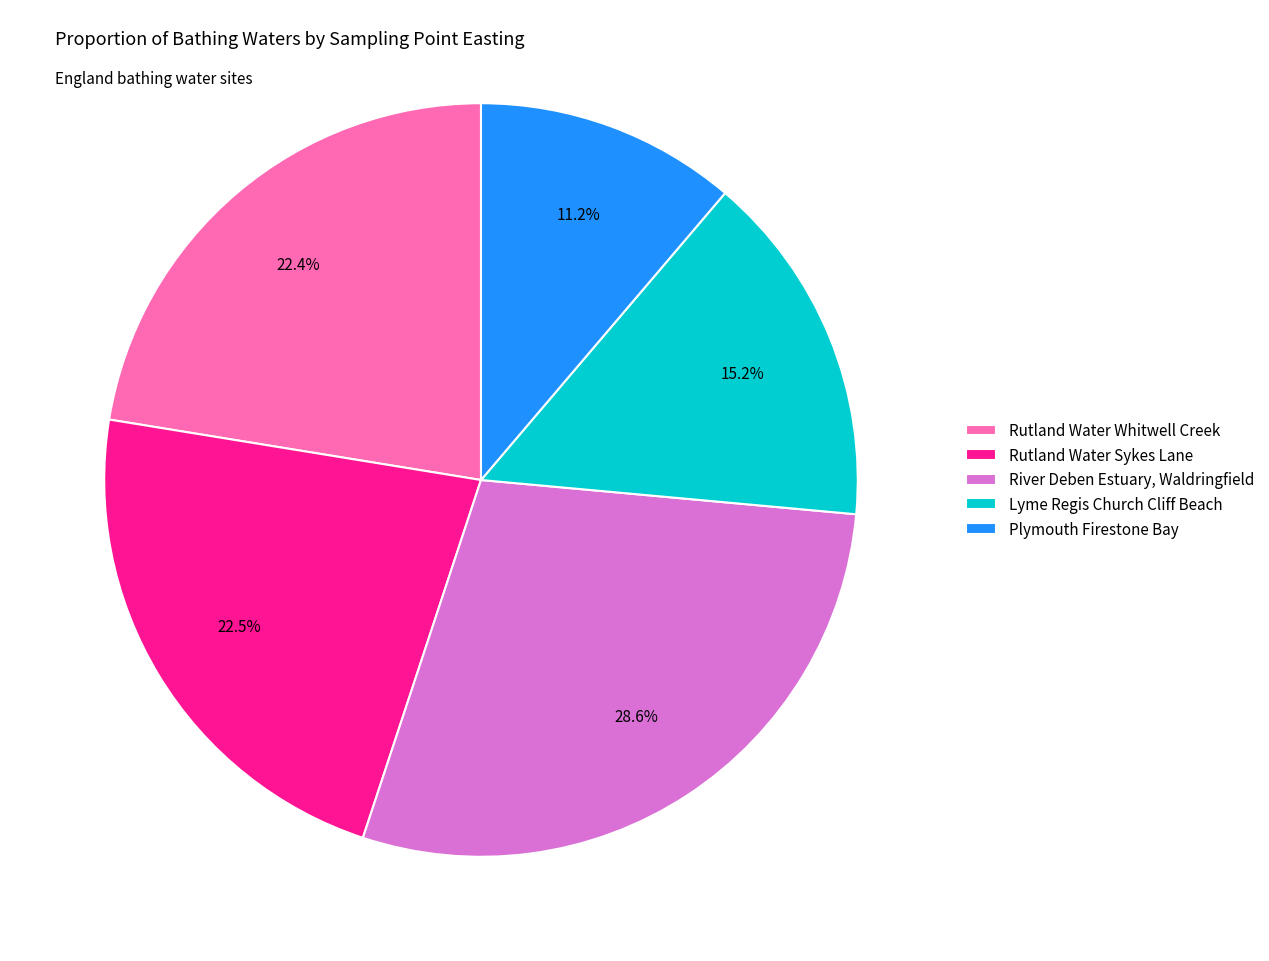

To the nearest percent, what portion does Lyme Regis Church Cliff Beach represent?

15%